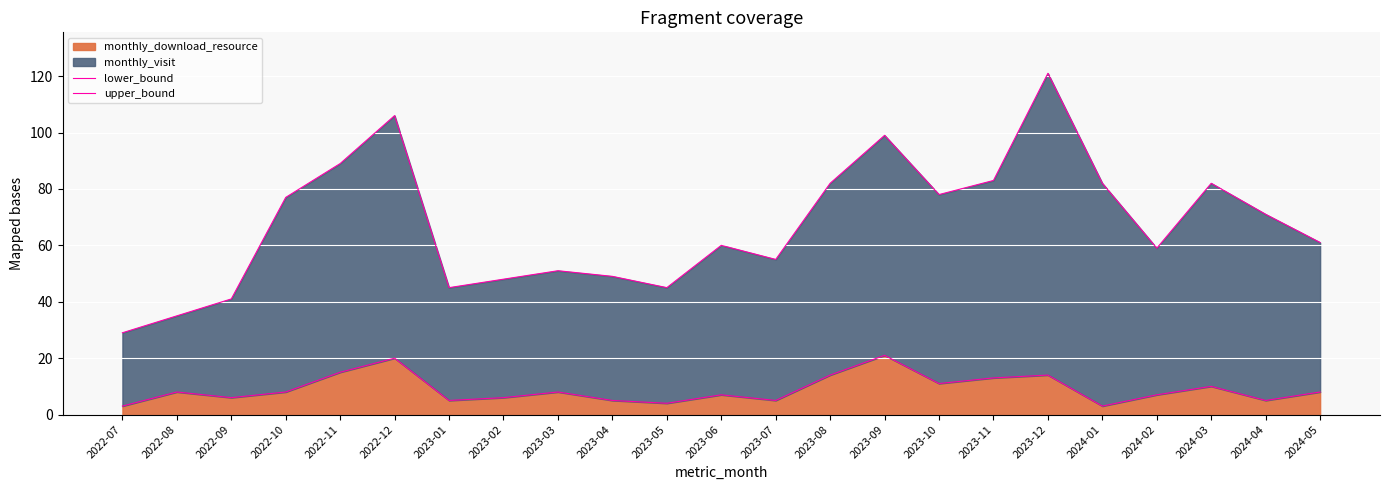

What is the total value across all series at 2022-09?

47